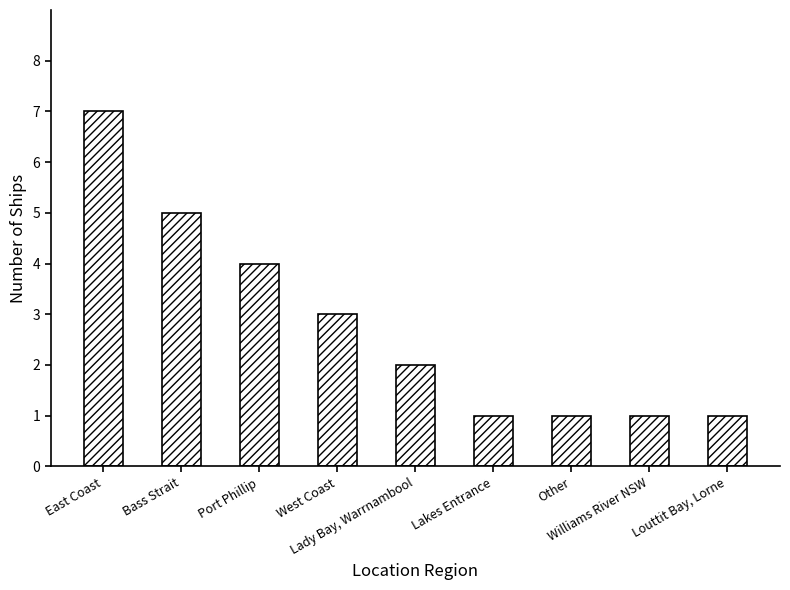

What is the greatest value displayed?

7